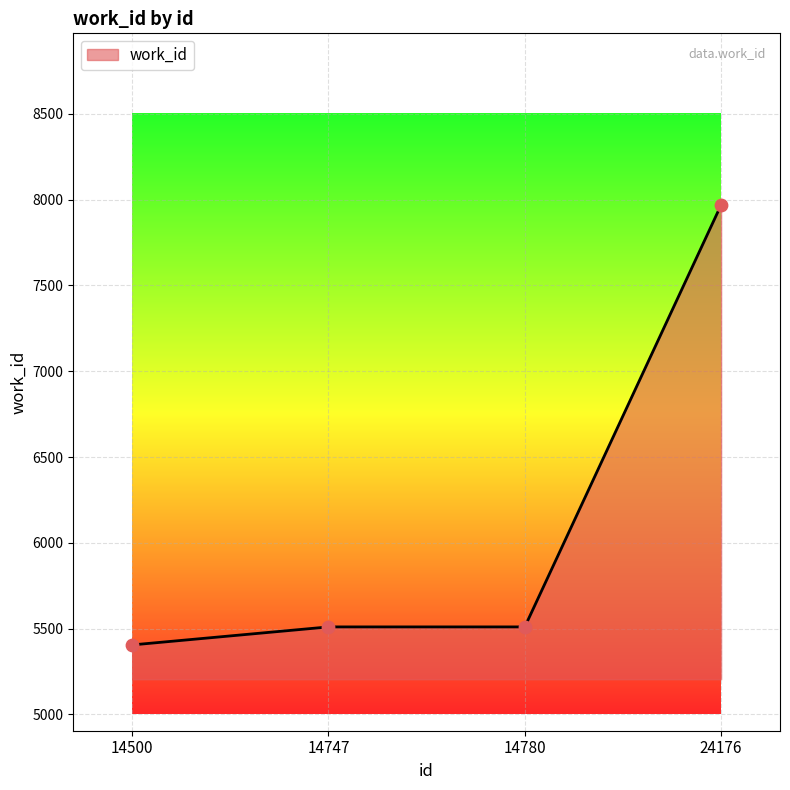

What is the change in value from 14780 to 24176?

+2459